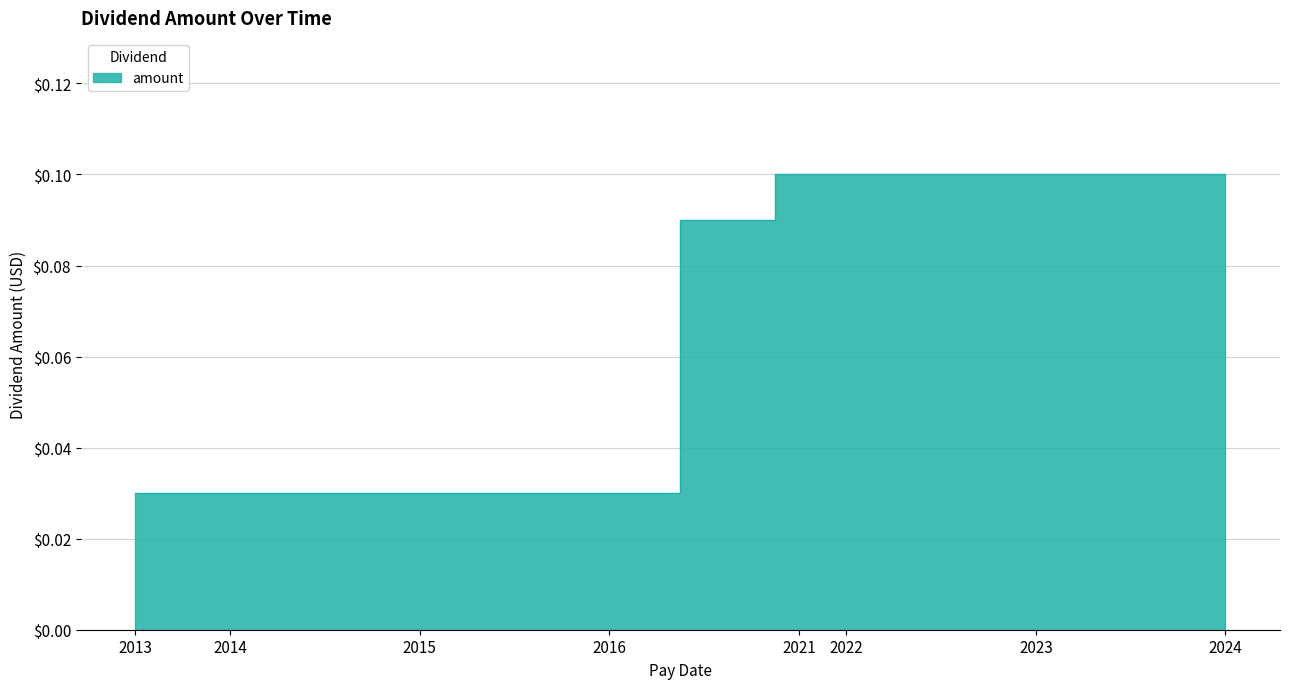

True or false: there are more than 1 points higher than both neighbors.

False